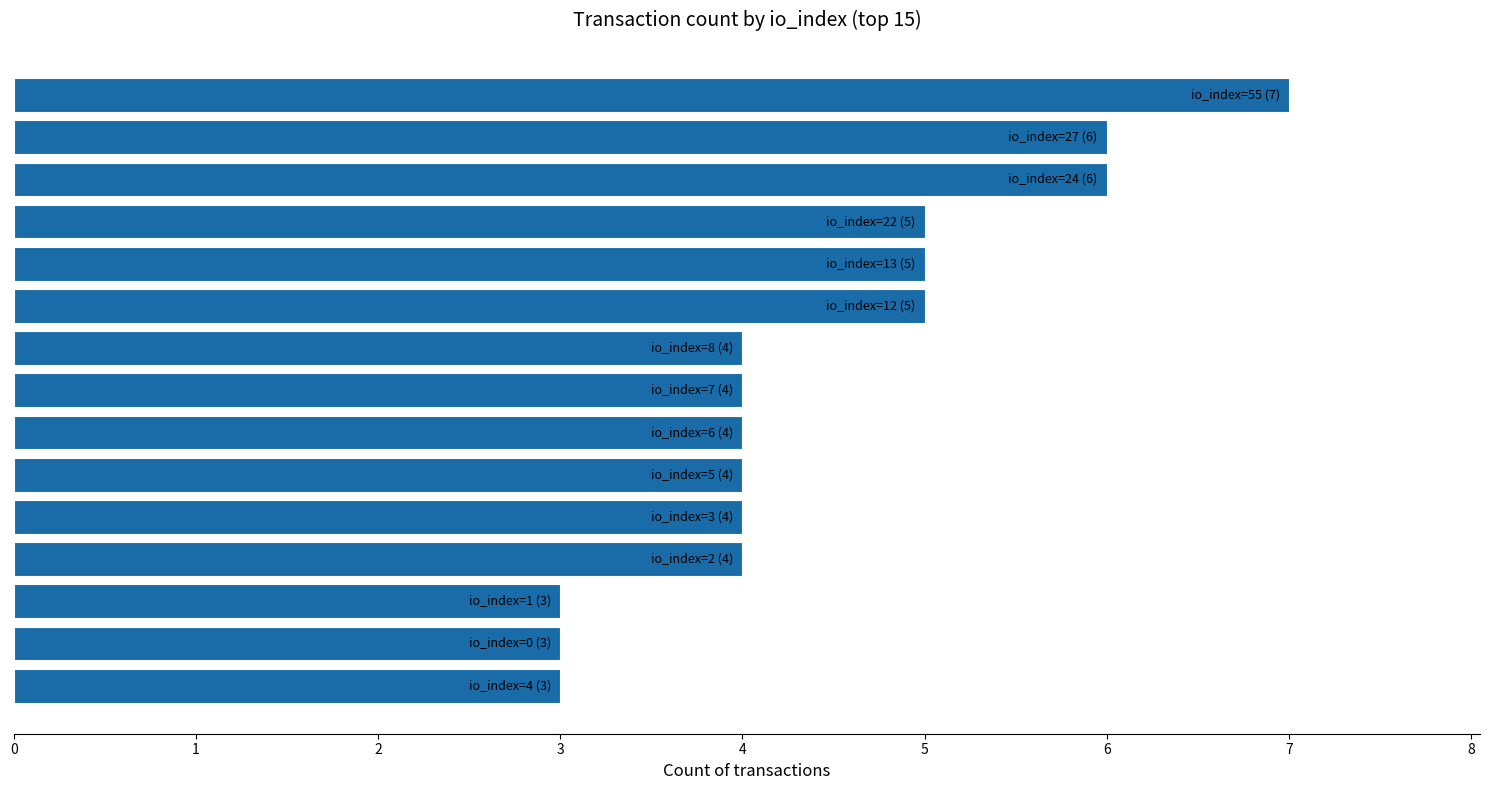

How many data points does each series have?

15